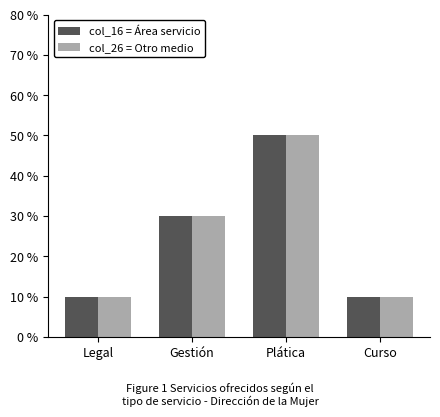

What is the total value across all series at Plática?

100